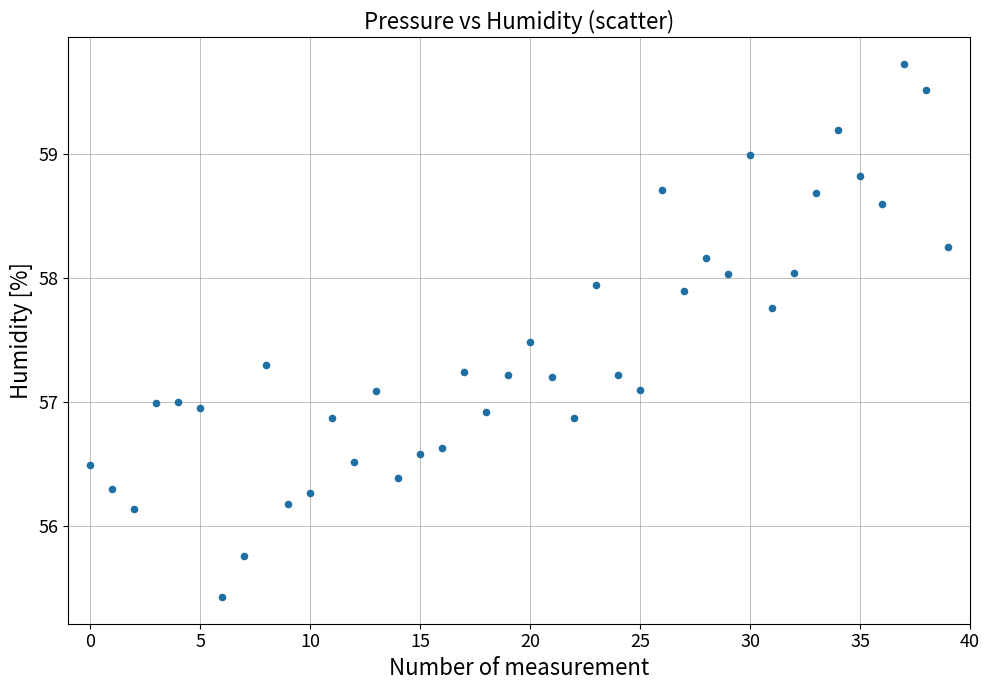

What is the range of Y values (max minus min)?

4.3